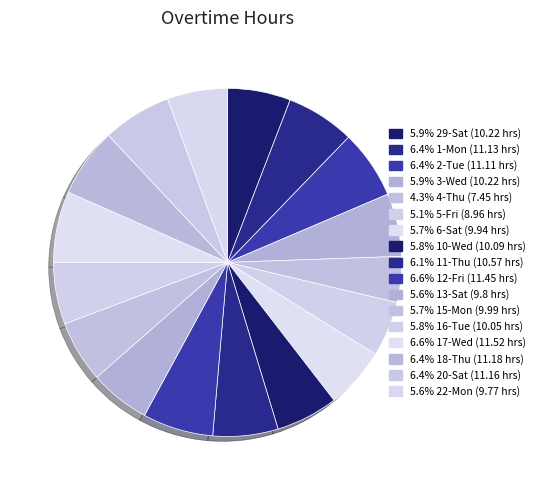

Rank the categories by value from lowest to highest.

4-Thu, 5-Fri, 22-Mon, 13-Sat, 6-Sat, 15-Mon, 16-Tue, 10-Wed, 29-Sat, 3-Wed, 11-Thu, 2-Tue, 1-Mon, 20-Sat, 18-Thu, 12-Fri, 17-Wed